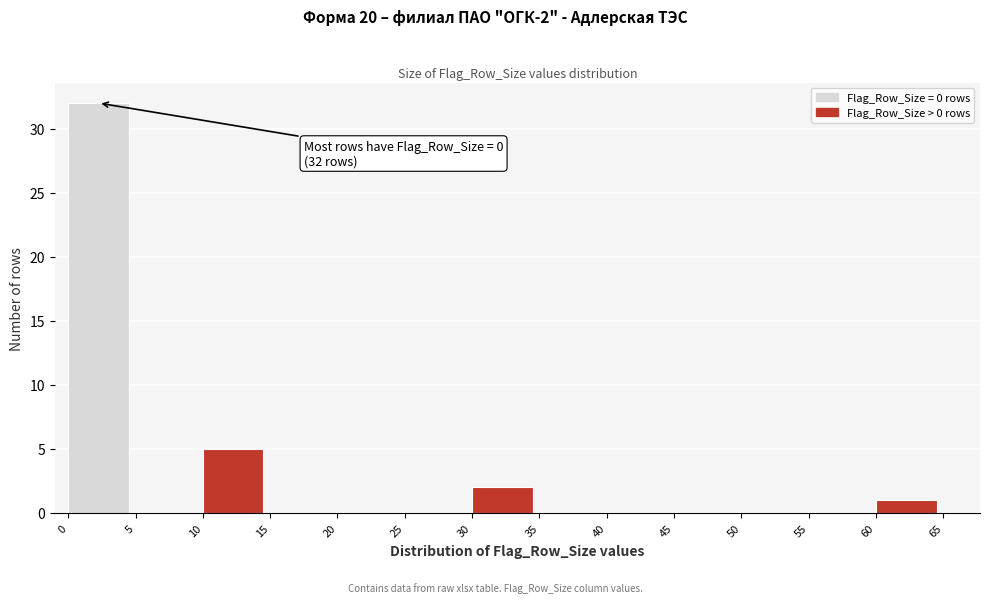

Over which range of the x-axis is the bar tallest?

0 to 5